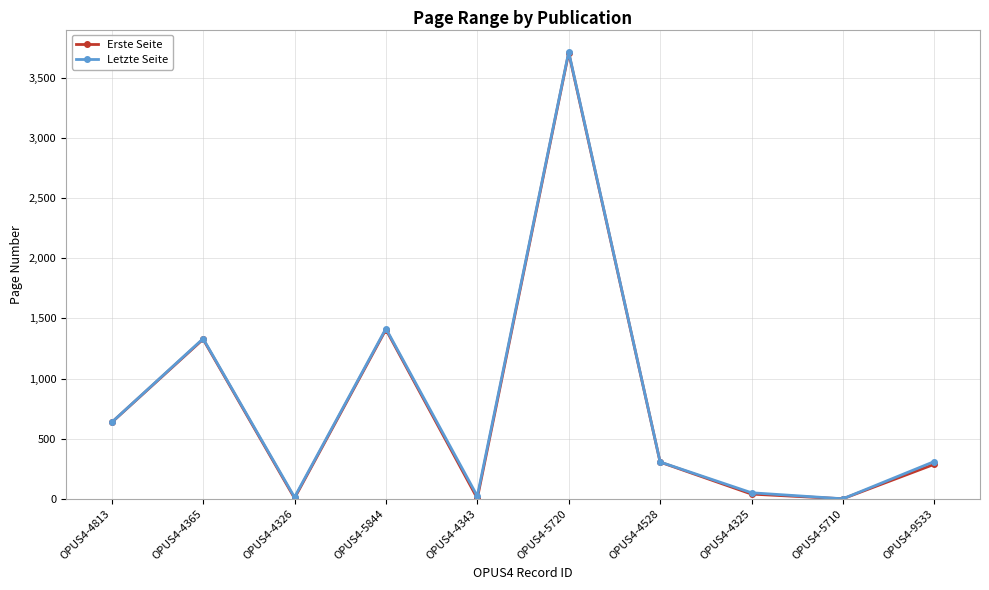

How many interior local valleys does the Erste Seite series have?

3